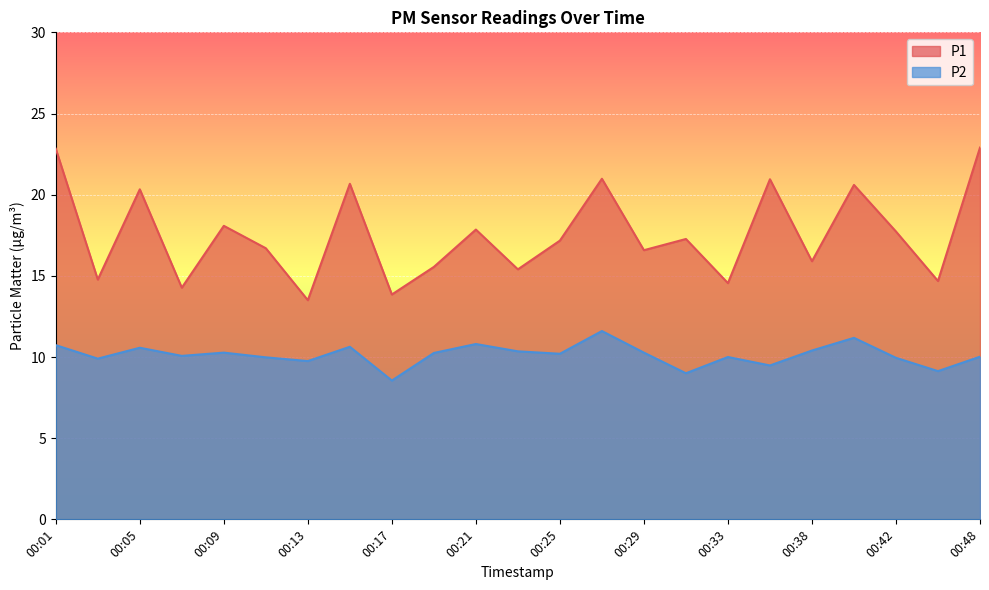

Where is the first local maximum for P1?

00:05